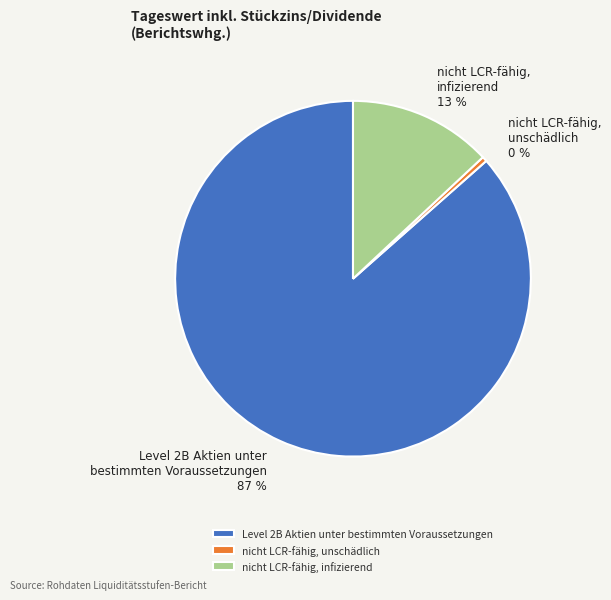

Do nicht LCR-fähig, infizierend and nicht LCR-fähig, unschädlich together represent more than half of the pie?

No